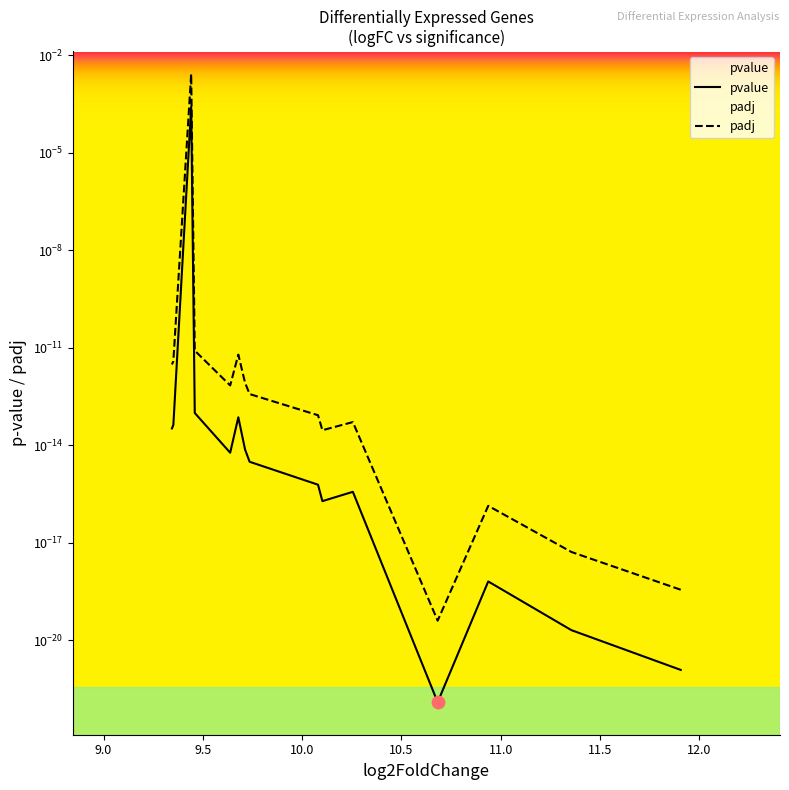

Which series contains the lowest Y value?

pvalue